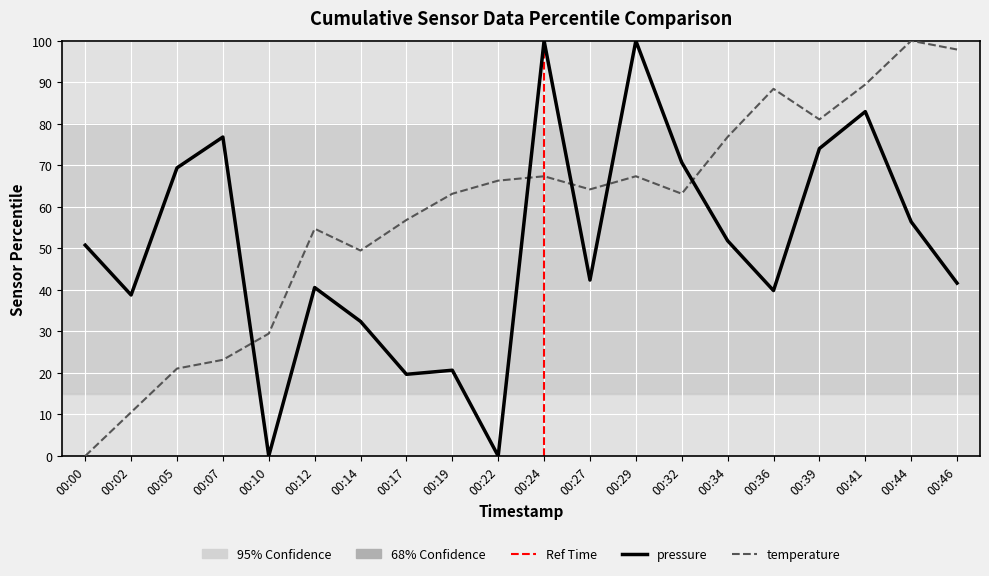

True or false: pressure and temperature intersect in this chart.

True